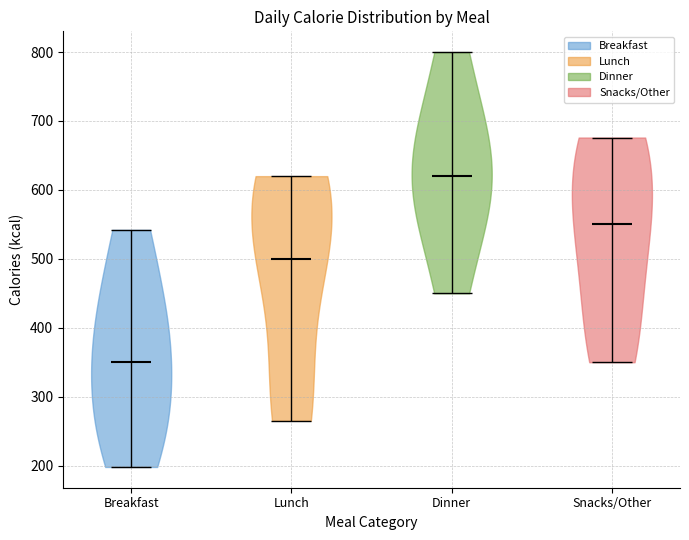

Reading left to right, read every violin against the y-axis: where its median line is, and the lowest and highest points it reaches. The values are not printed on the chart, so give them approximately, as read against the axis.

Breakfast: median line 350, lowest point 200, highest point 540
Lunch: median line 500, lowest point 270, highest point 620
Dinner: median line 620, lowest point 450, highest point 800
Snacks/Other: median line 550, lowest point 350, highest point 680